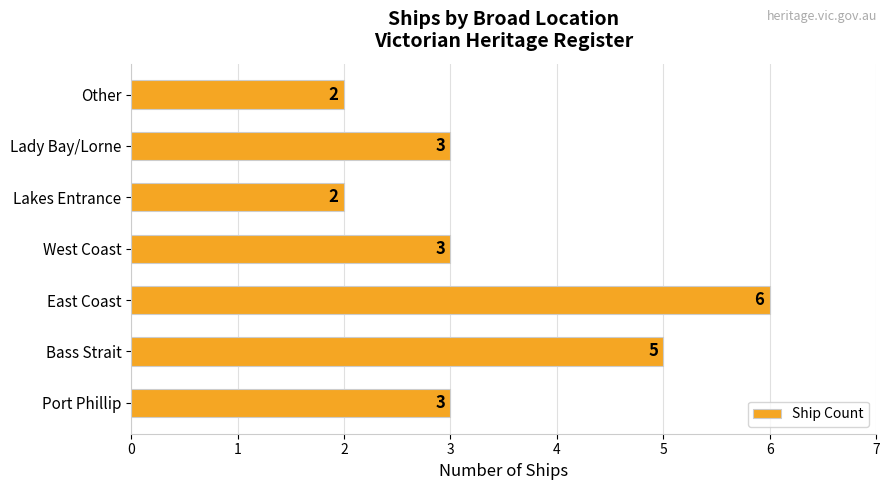

The chart shows a value of 11 at East Coast. True or false?

False